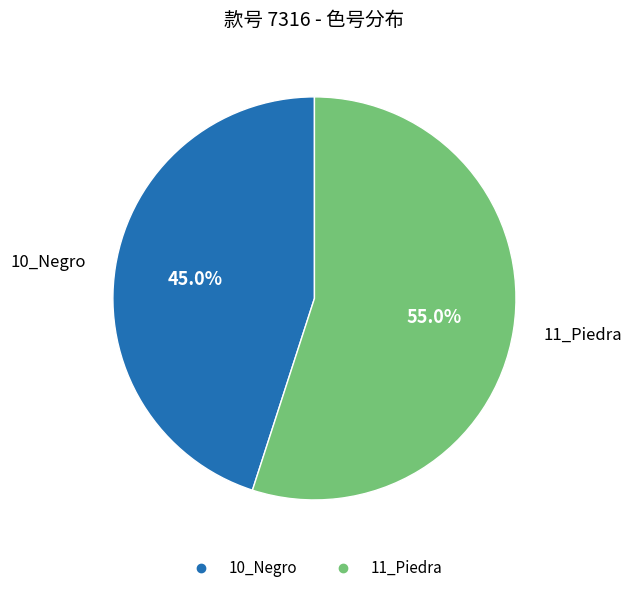

To the nearest percent, what is the difference between the largest and smallest slice percentages?

10%